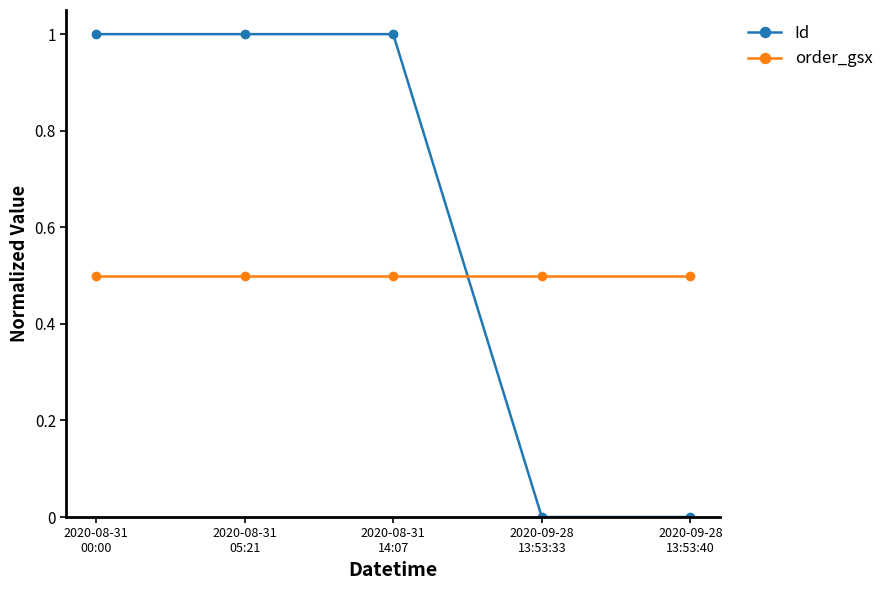

Which series changed the most between 2020-08-31
05:21 and 2020-09-28
13:53:40?

Id